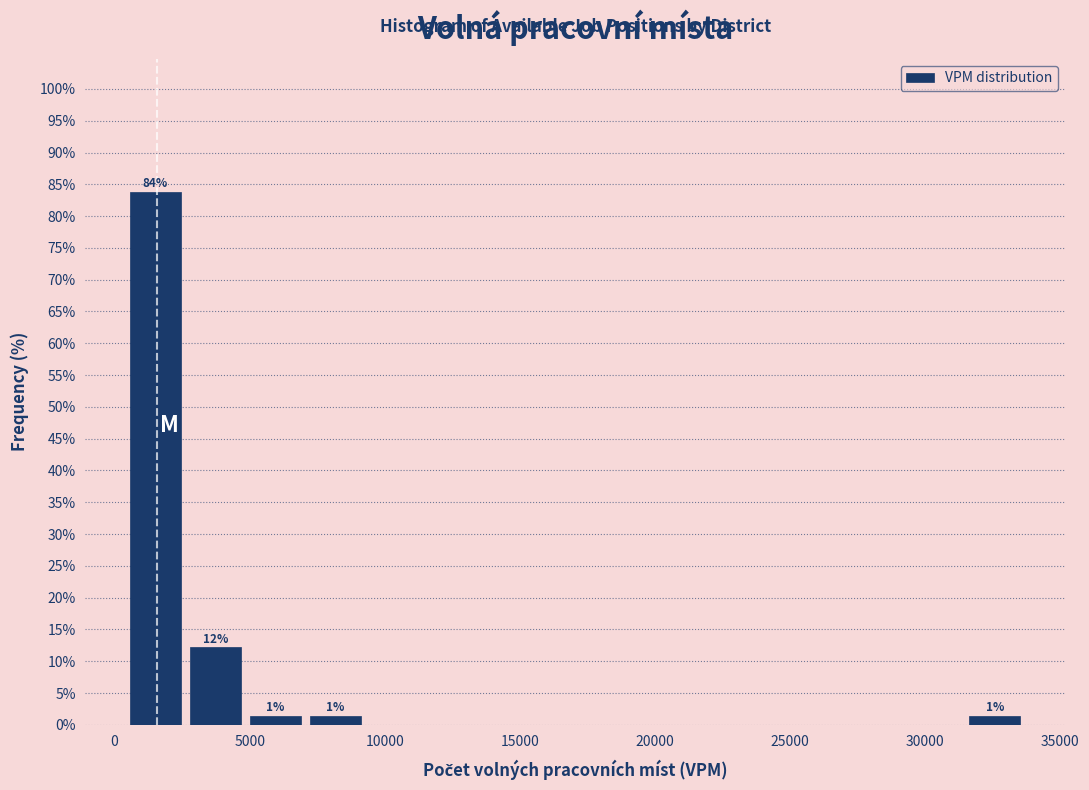

Which range on the x-axis has the tallest bar?

500 to 2500